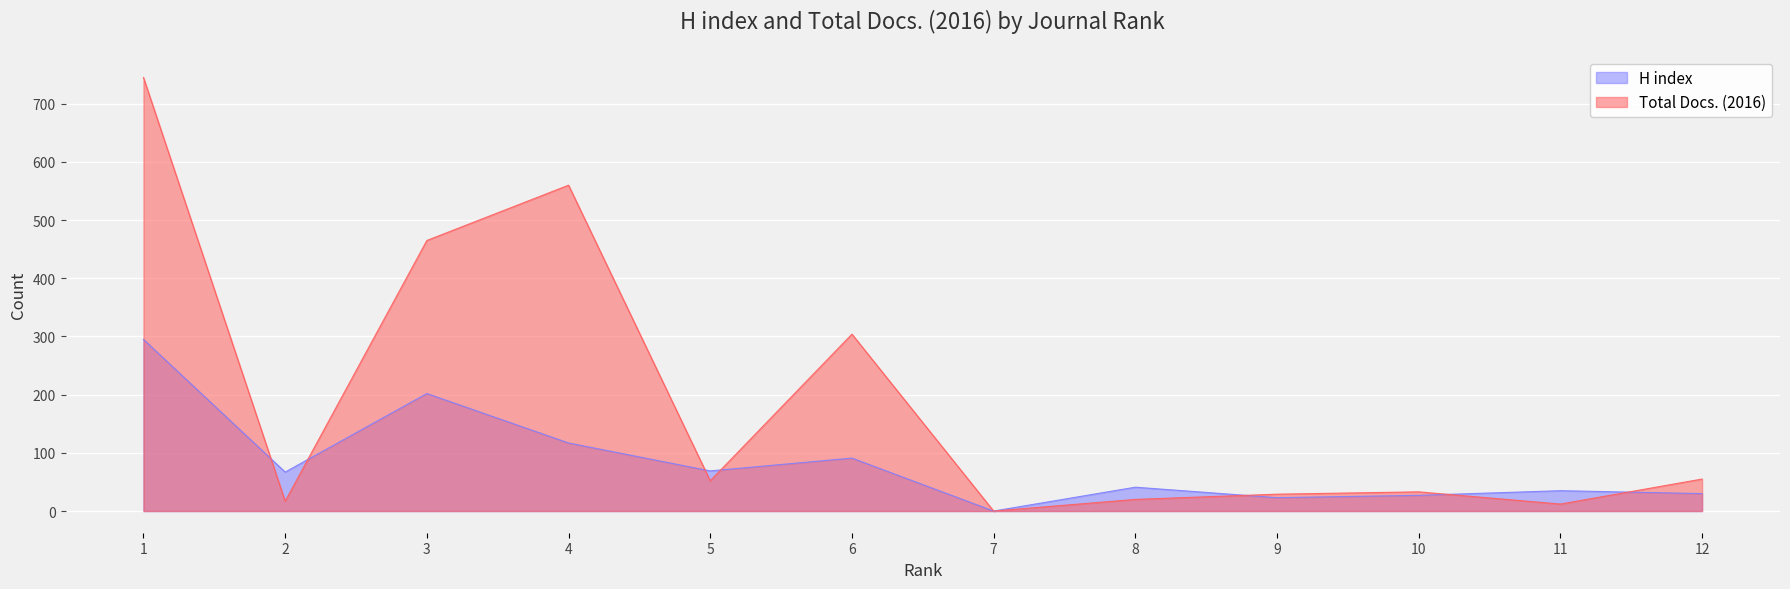

What is the value of the Total Docs. (2016) point at the 6th from the left?

304